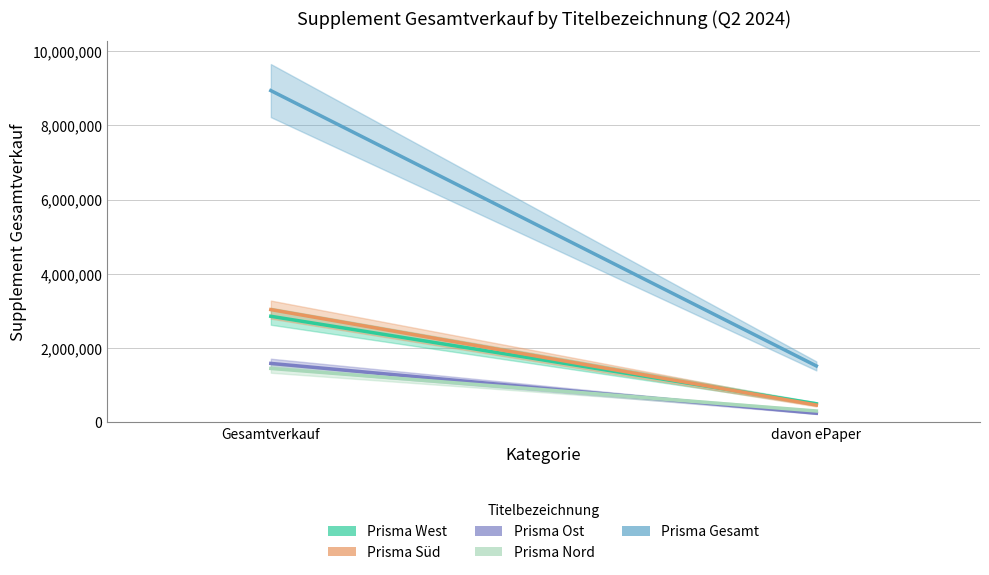

Reading left to right, what are all the values shown in this chart?

Prisma West: 2858078	501505
Prisma Süd: 3037837	466577
Prisma Ost: 1588050	245910
Prisma Nord: 1452896	306602
Prisma Gesamt: 8936861	1520594